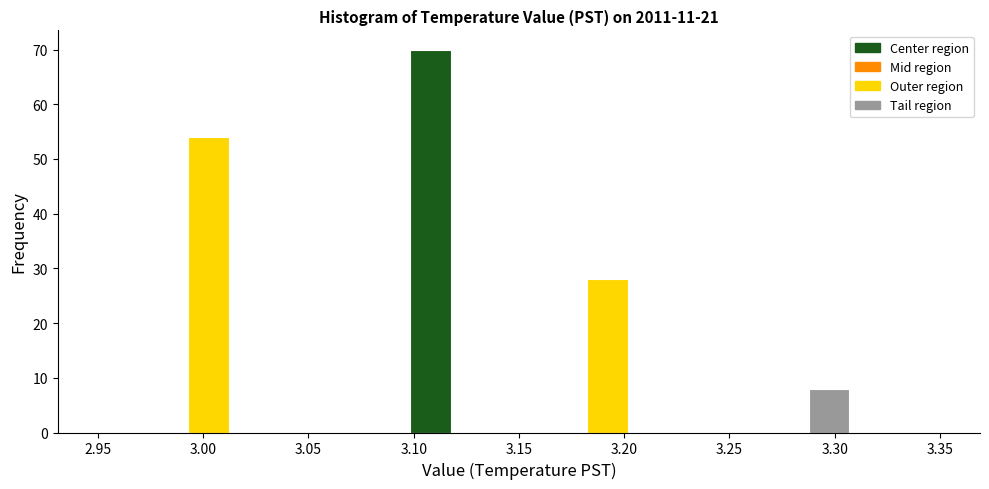

Reading left to right, list every bar in this chart as the range it spans on the x-axis followed by its height. Neither the bar edges nor the heights are printed on the chart, so give them approximately, as read against the axes.

2.950 to 2.970: 0
2.970 to 2.990: 0
2.990 to 3.015: 54
3.015 to 3.035: 0
3.035 to 3.055: 0
3.055 to 3.075: 0
3.075 to 3.095: 0
3.095 to 3.120: 70
3.120 to 3.140: 0
3.140 to 3.160: 0
3.160 to 3.180: 0
3.180 to 3.205: 28
3.205 to 3.225: 0
3.225 to 3.245: 0
3.245 to 3.265: 0
3.265 to 3.285: 0
3.285 to 3.310: 8
3.310 to 3.330: 0
3.330 to 3.350: 0